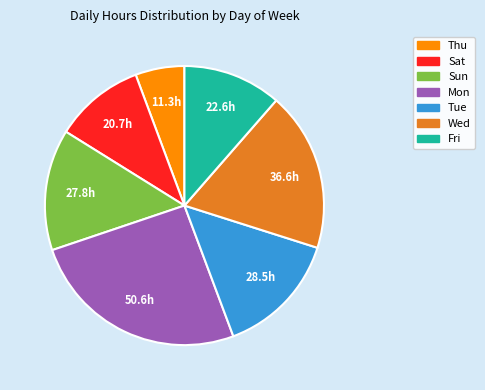

Combined, do Fri and Wed account for over 50%?

No